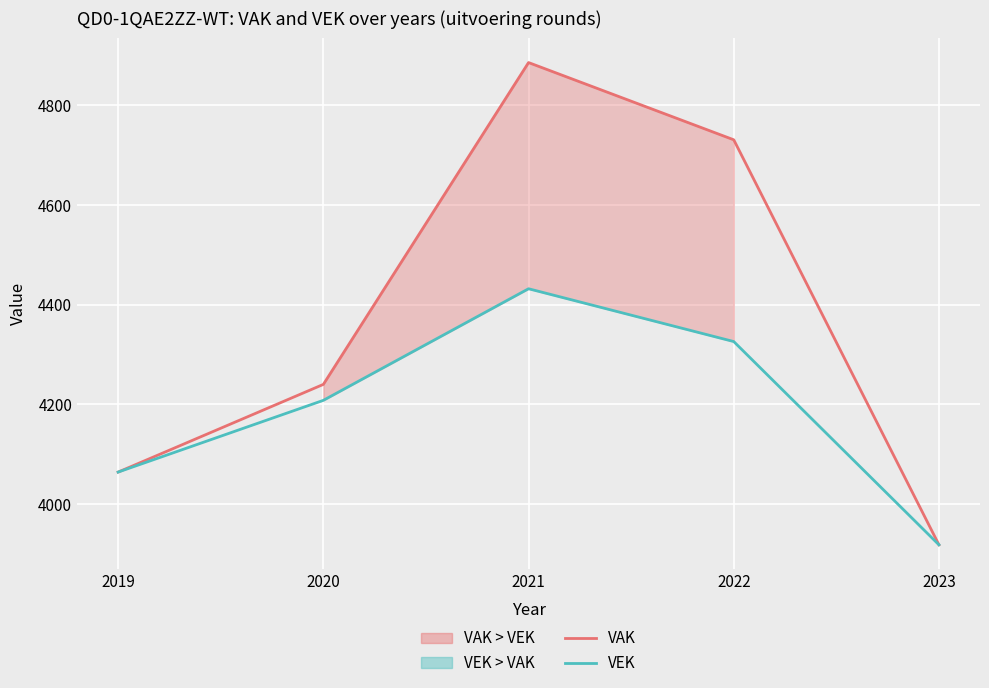

How many VEK values are between 4064 and 4326?

3